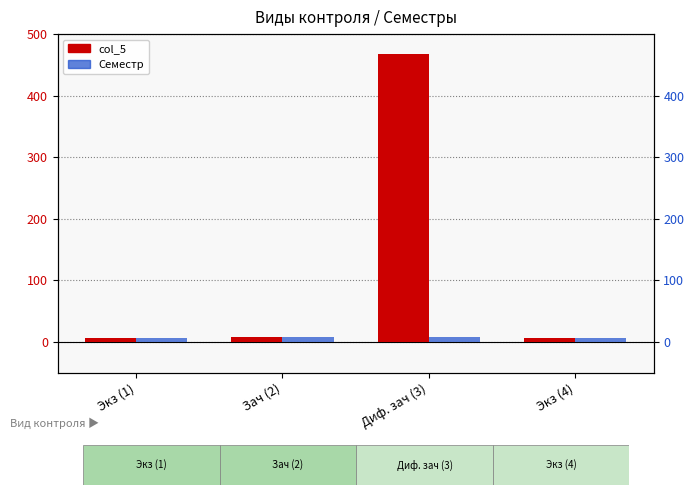

Is the value of Семестр at Экз (1) greater than the value of col_5 at Диф. зач (3)?

No